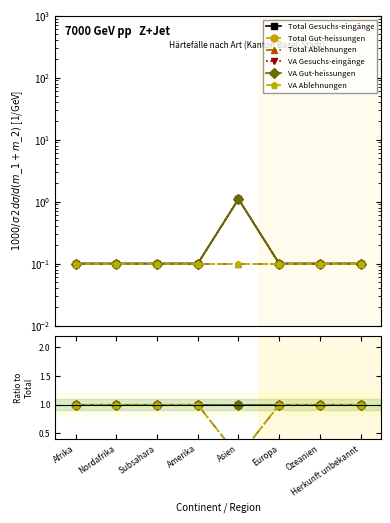

True or false: Total Gesuchs-eingänge has a value of 0.4 at Asien.

False